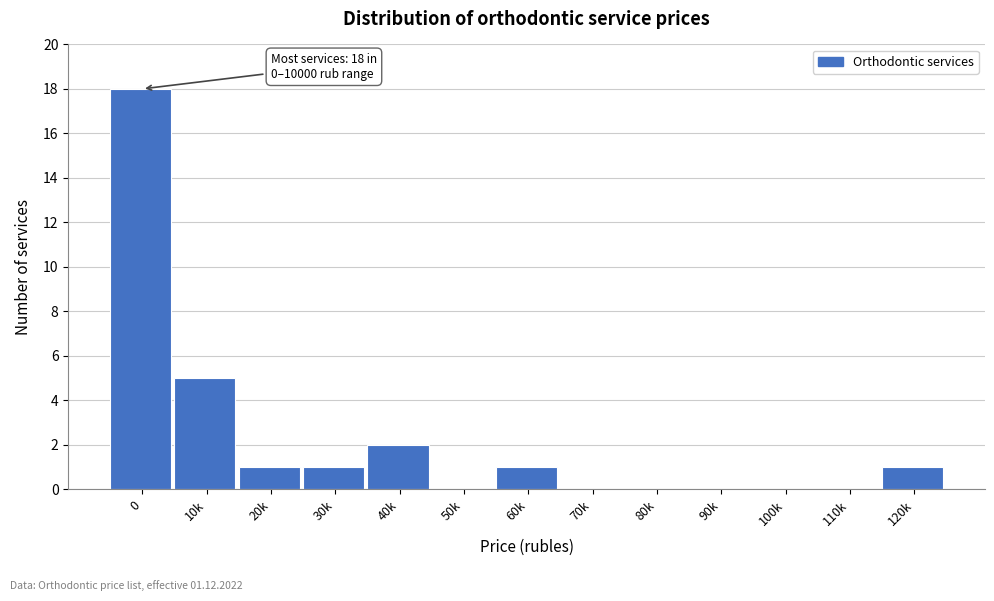

Reading left to right, what are all the values shown in this chart?

0=18	10k=5	20k=1	30k=1	40k=2	50k=0	60k=1	70k=0	80k=0	90k=0	100k=0	110k=0	120k=1